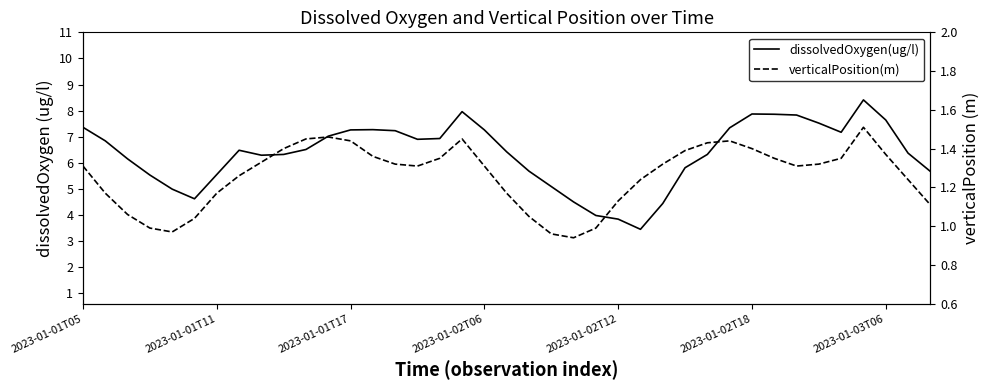

What is the label of the 15th point from the right?

2023-01-02T12